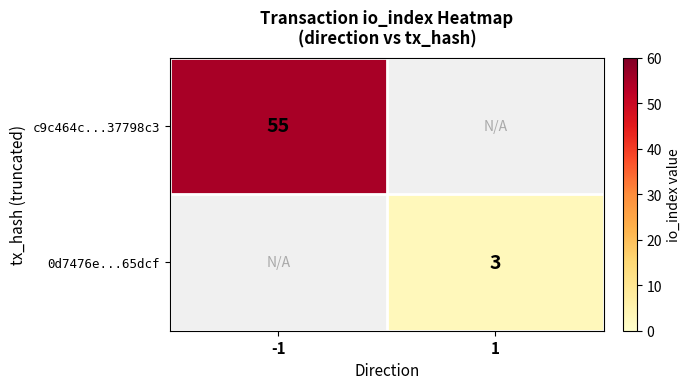

Is it true that c9c464c...37798c3 equals 55 at -1?

True